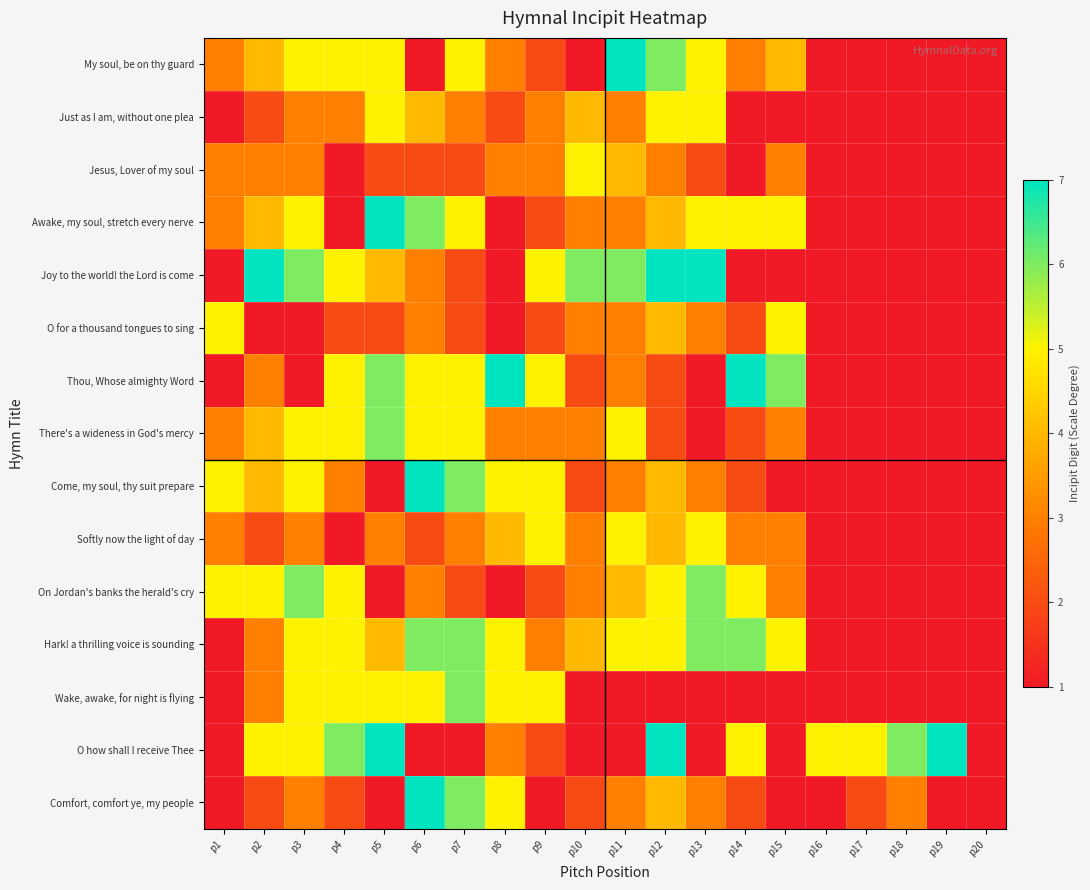

What is the spread (max minus min) of values at p3?

5